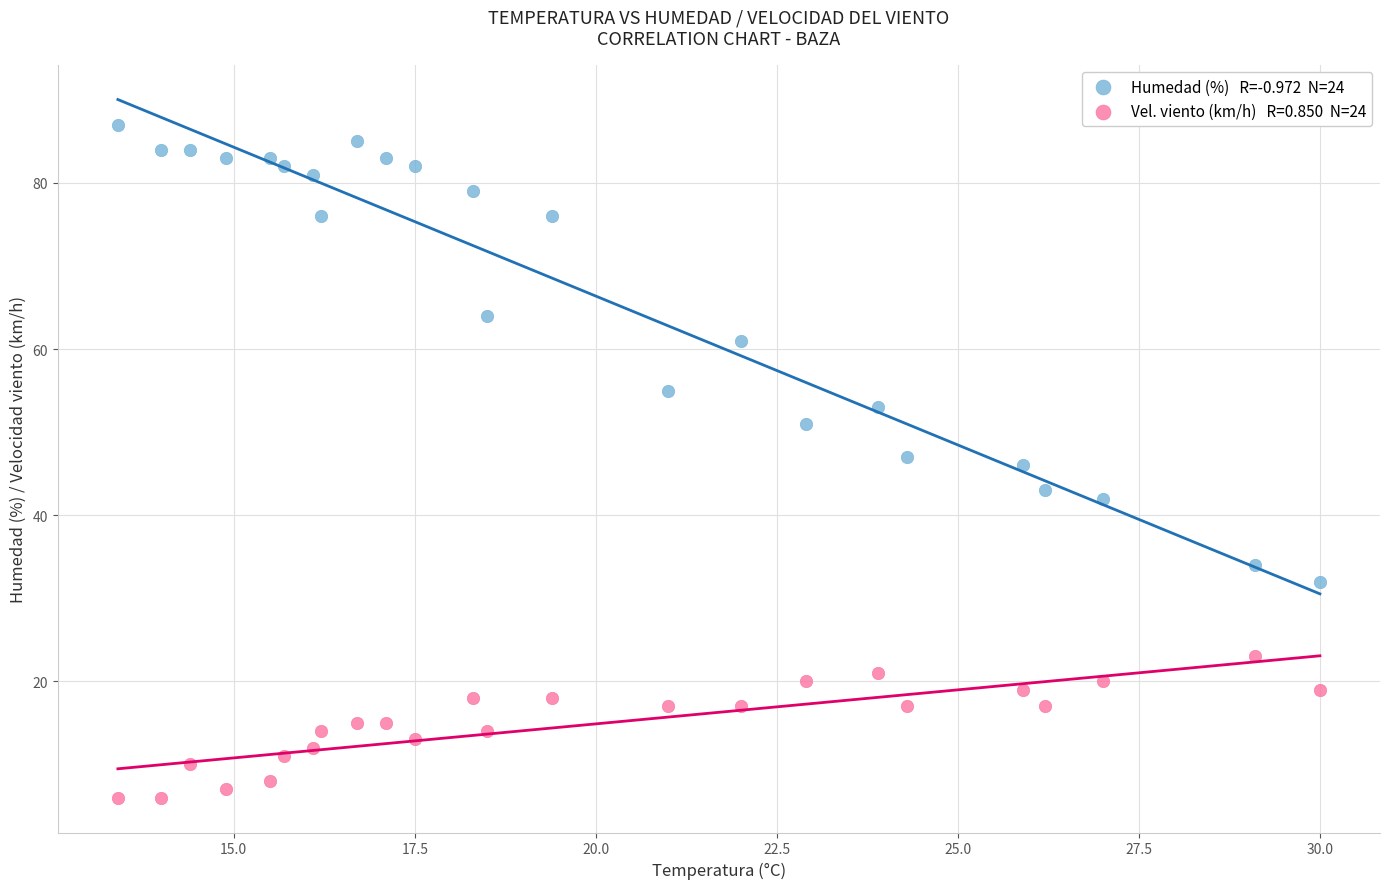

Across all data points, what is the range of Y values (max minus min)?

81